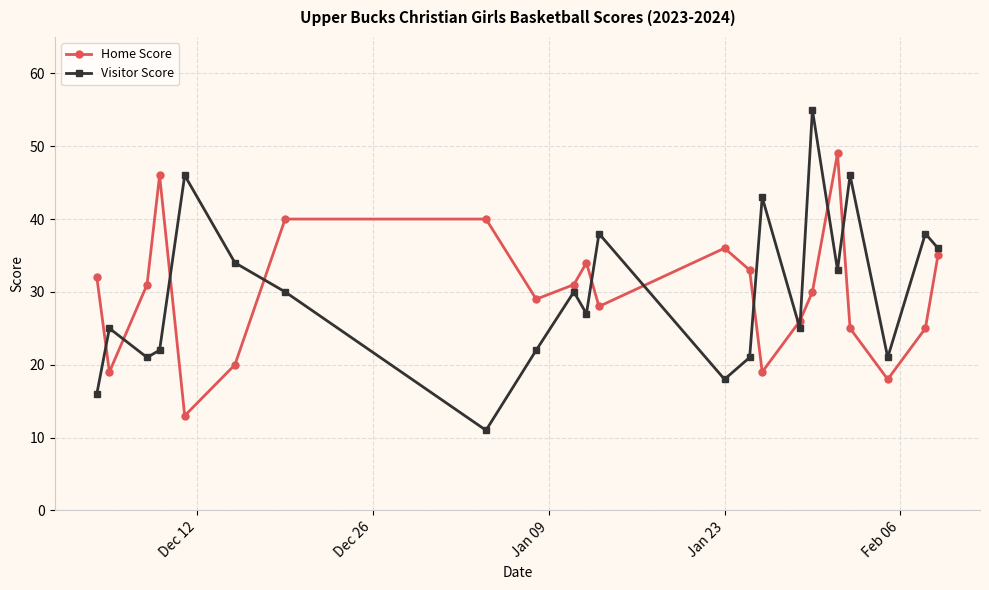

What is the highest value of the Visitor Score series?

55